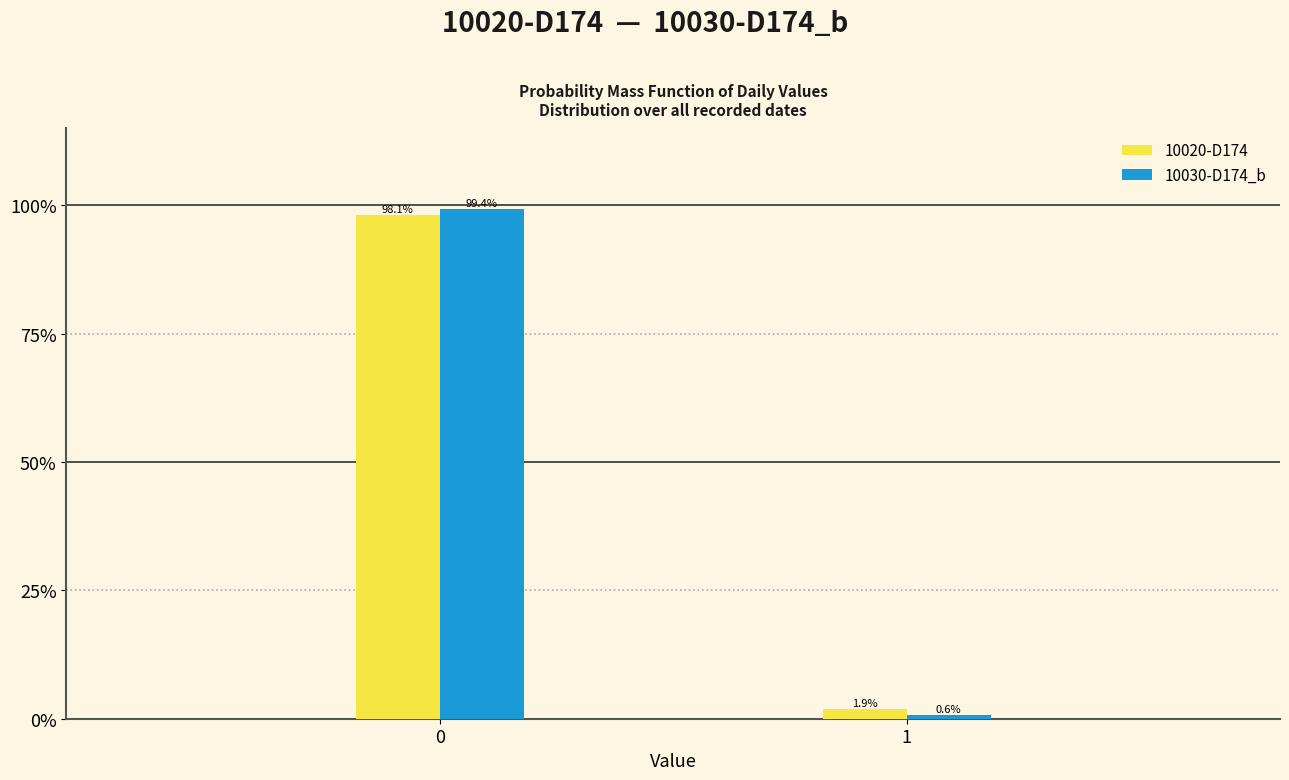

What are all the series names shown in the legend?

10020-D174, 10030-D174_b